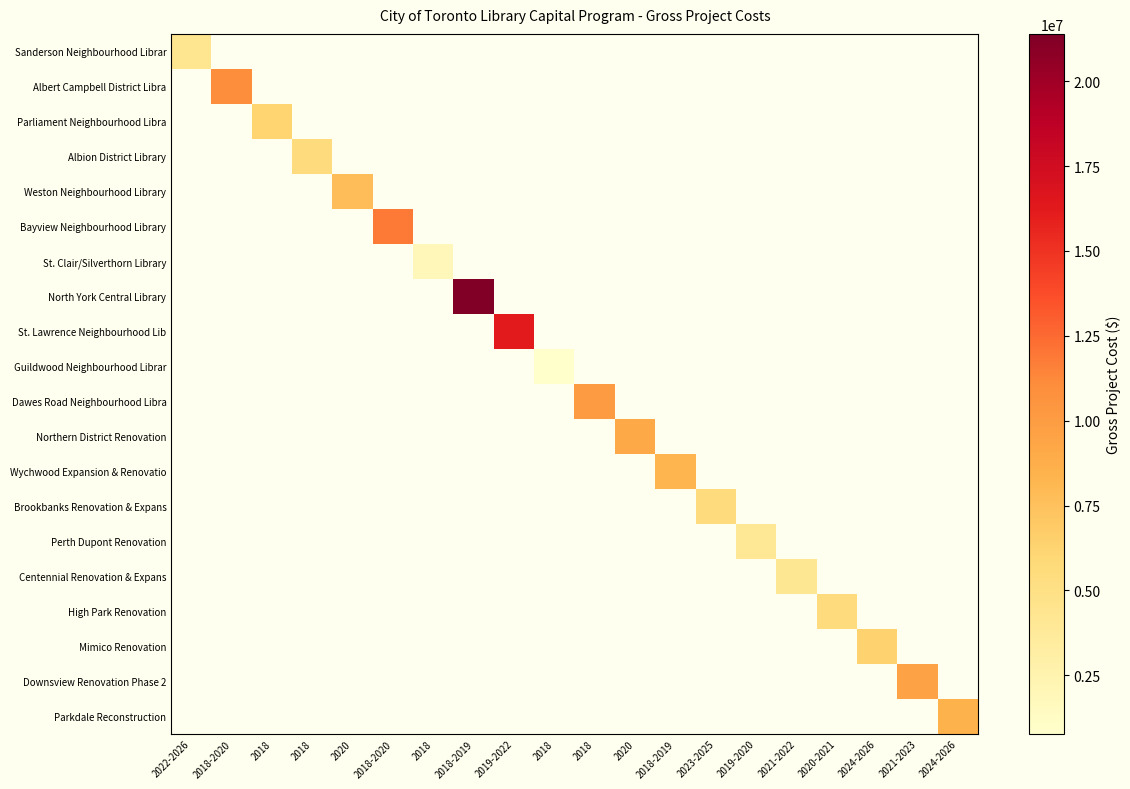

At which category does the chart reach its peak across all series?

2018-2019